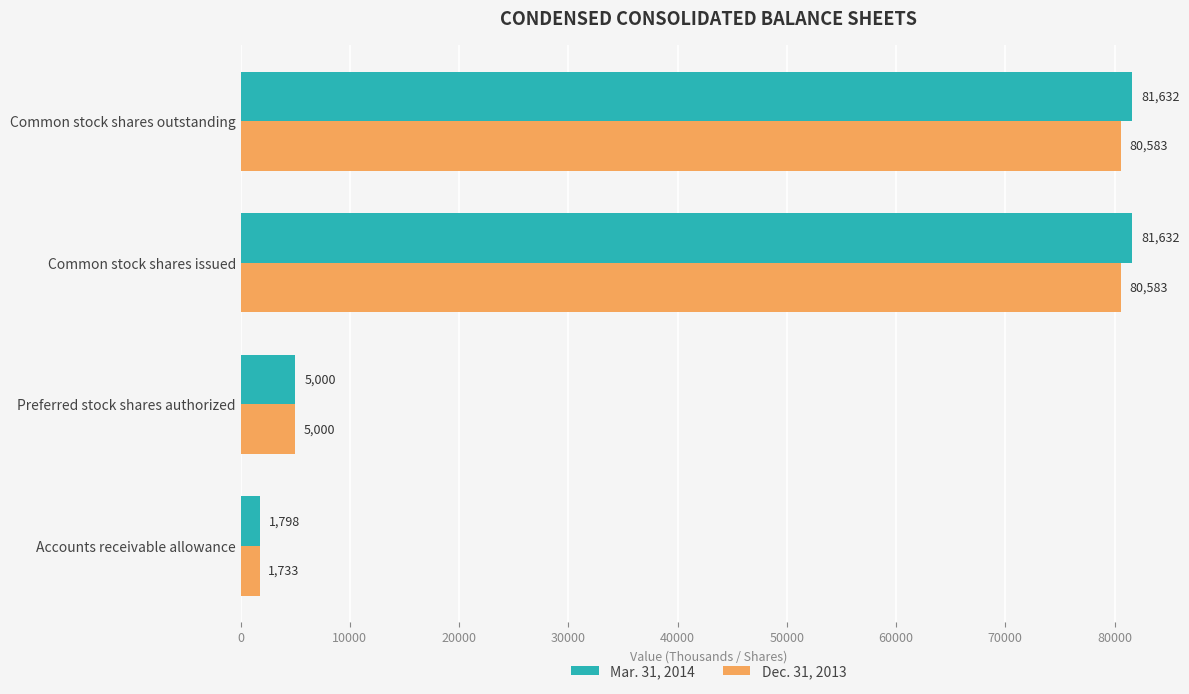

What is the smallest value displayed?

1733